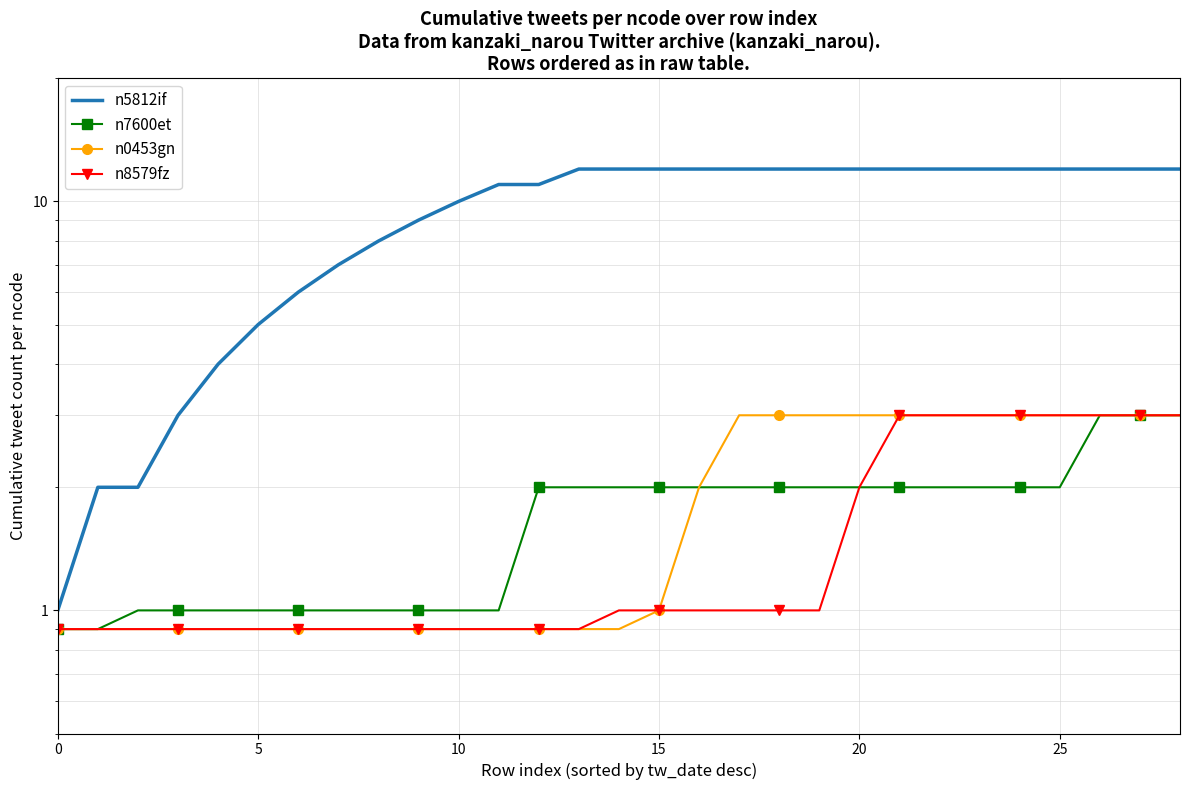

What is the average value of the n8579fz series?

1.5